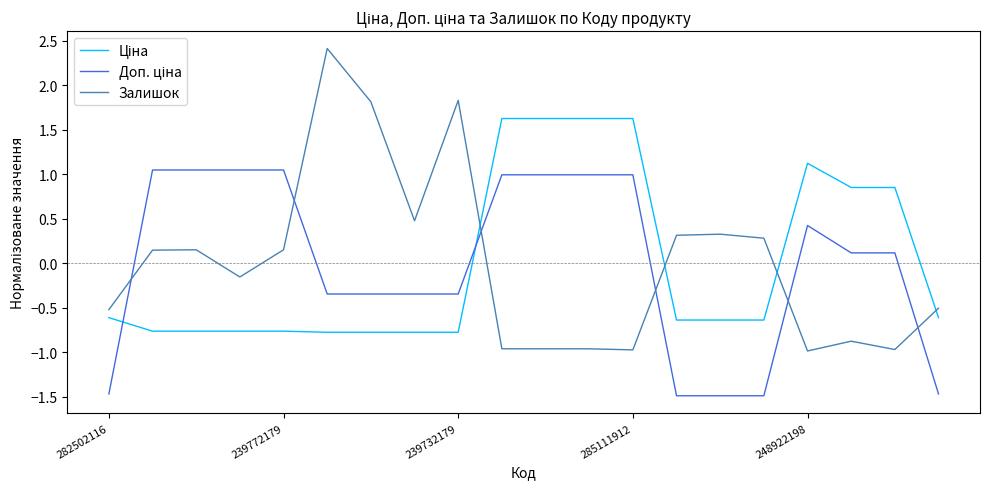

Which series has the largest range (max minus min)?

Залишок